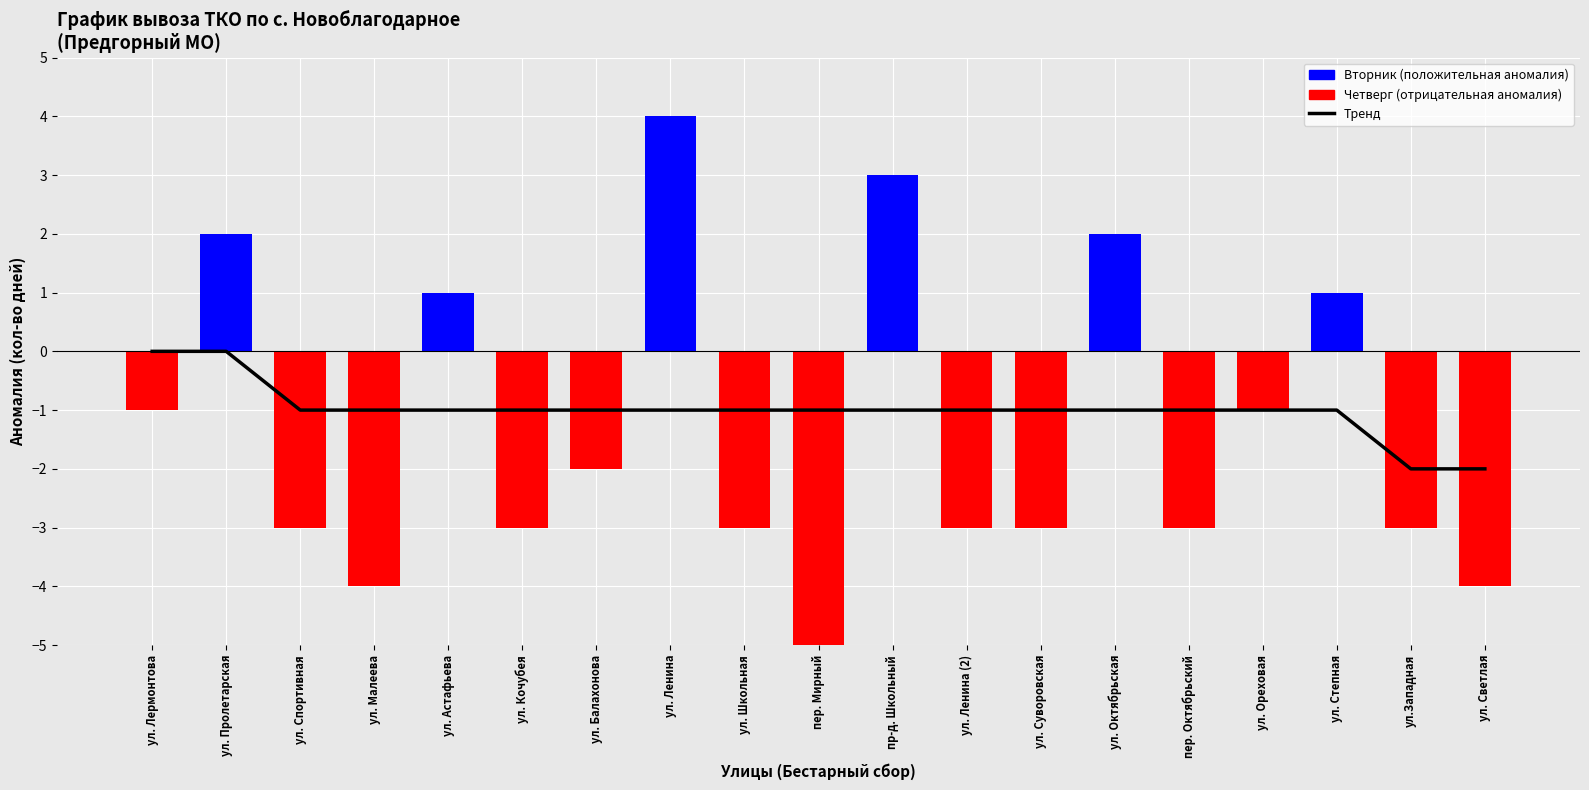

How many values in Тренд are below zero?

17